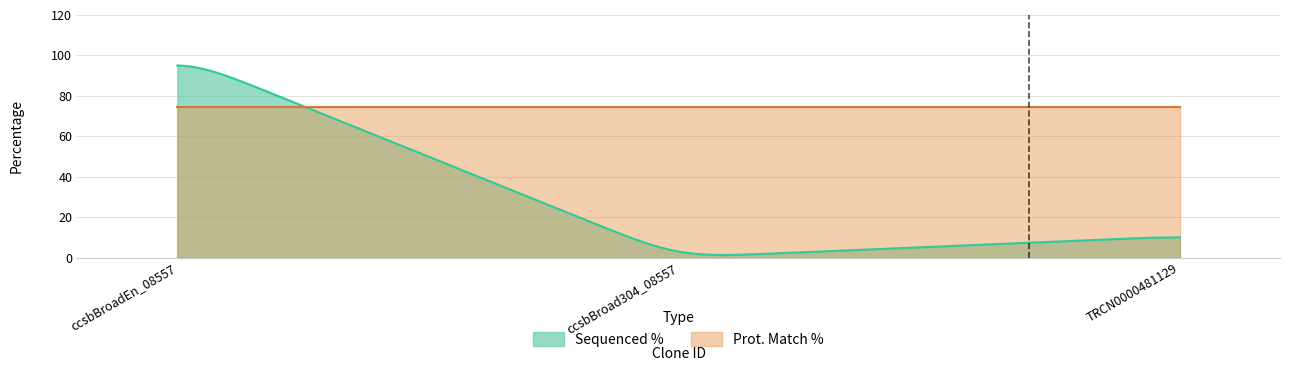

The Prot. Match % series shows 74.7 at TRCN0000481129. True or false?

True